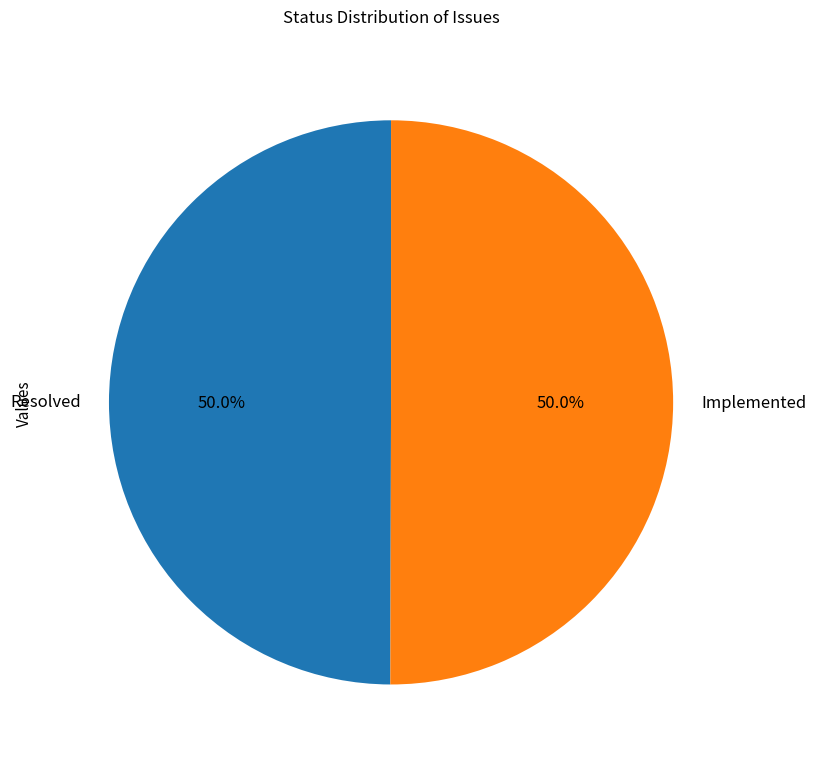

What is the ratio of the value at Implemented to the value at Resolved?

1.0